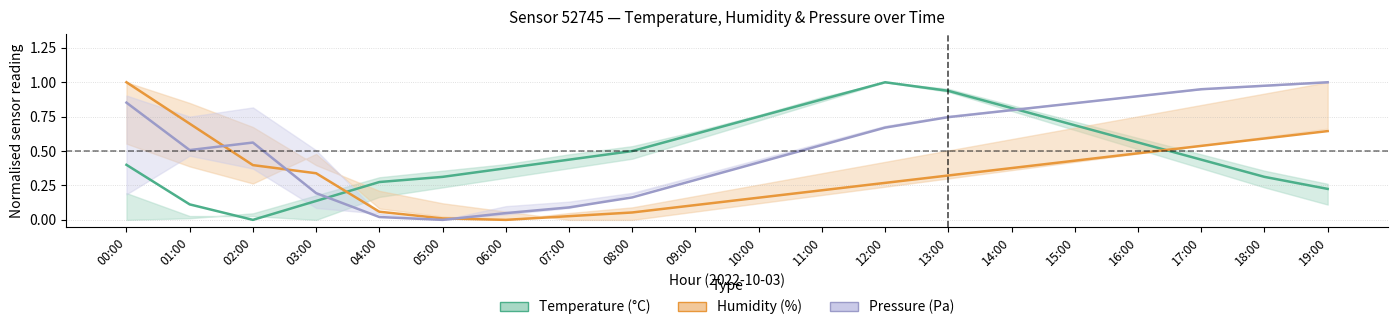

The Humidity (%) series shows 0.6 at 19:00. True or false?

True